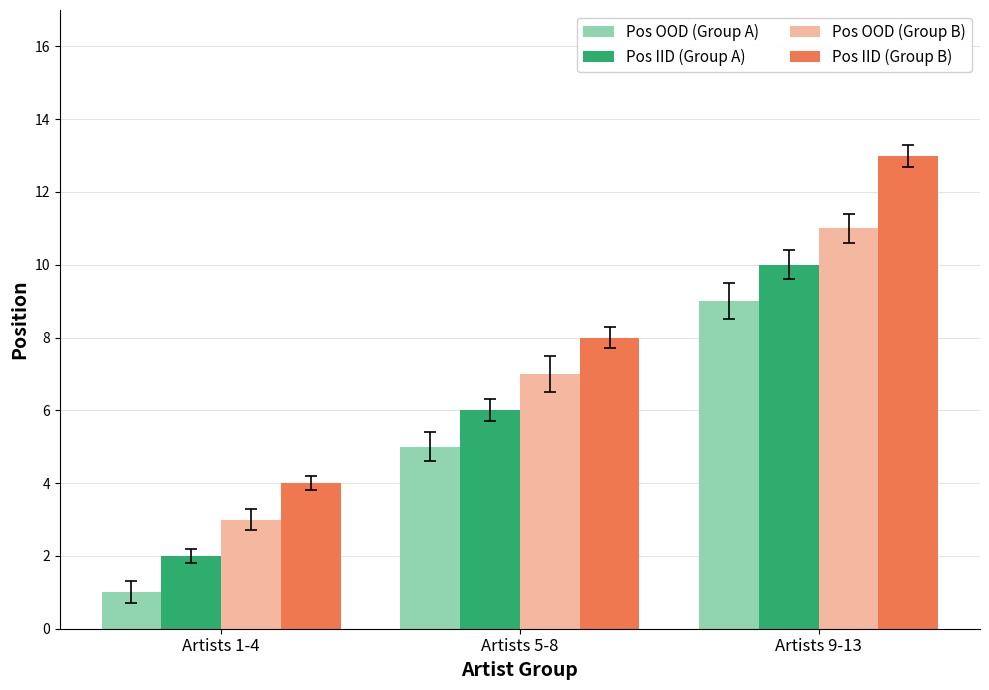

Reading right to left, what are all the values shown in this chart?

Pos OOD (Group A): Artists 9-13=9	Artists 5-8=5	Artists 1-4=1
Pos IID (Group A): Artists 9-13=10	Artists 5-8=6	Artists 1-4=2
Pos OOD (Group B): Artists 9-13=11	Artists 5-8=7	Artists 1-4=3
Pos IID (Group B): Artists 9-13=13	Artists 5-8=8	Artists 1-4=4